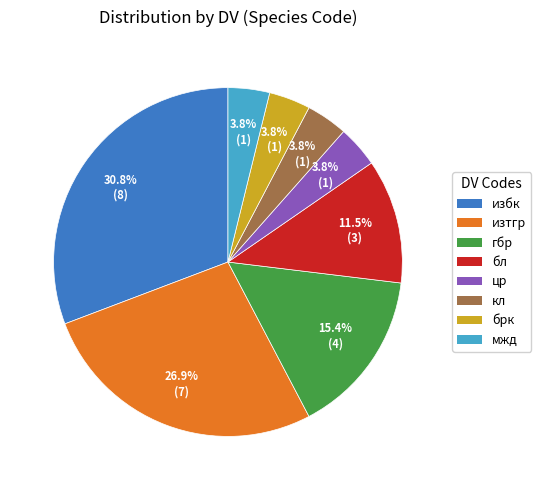

Combined, do избк and бл account for over 50%?

No